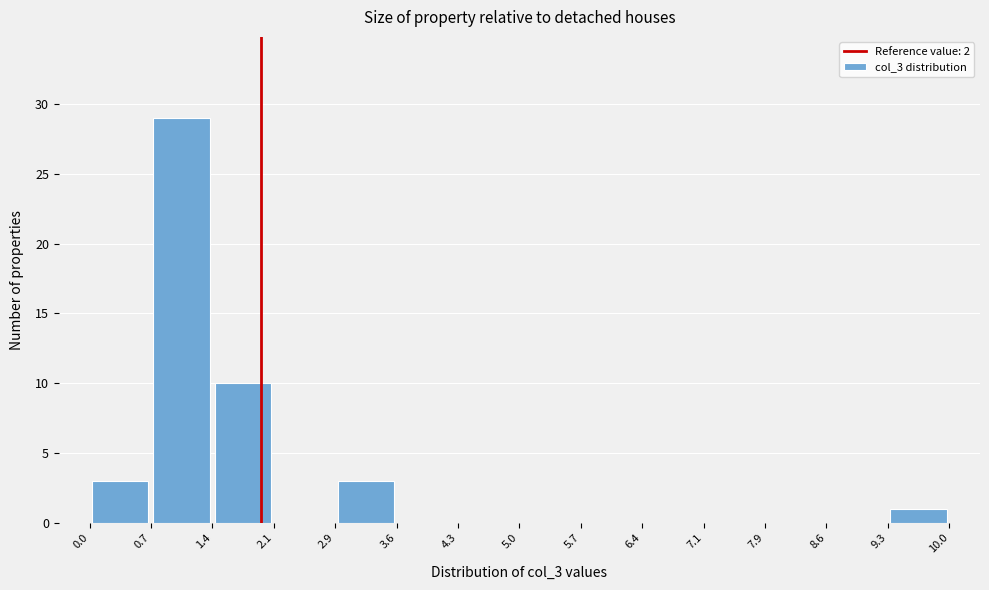

Reading left to right, list every bar in this chart as the range it spans on the x-axis followed by its height. The values are not printed on the chart, so give them approximately, as read against the axis.

0.0 to 0.7: 3
0.7 to 1.4: 29
1.4 to 2.1: 10
2.1 to 2.9: 0
2.9 to 3.6: 3
3.6 to 4.3: 0
4.3 to 5.0: 0
5.0 to 5.7: 0
5.7 to 6.4: 0
6.4 to 7.1: 0
7.1 to 7.9: 0
7.9 to 8.6: 0
8.6 to 9.3: 0
9.3 to 10.0: 1